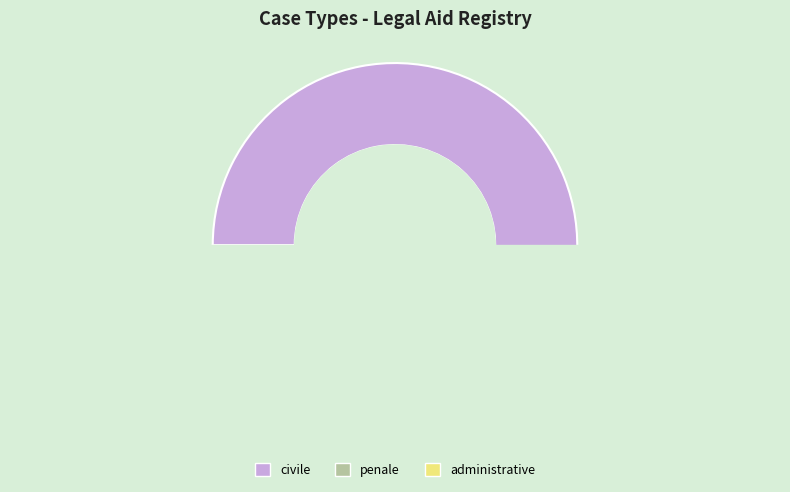

Count the number of slices in the pie.

3